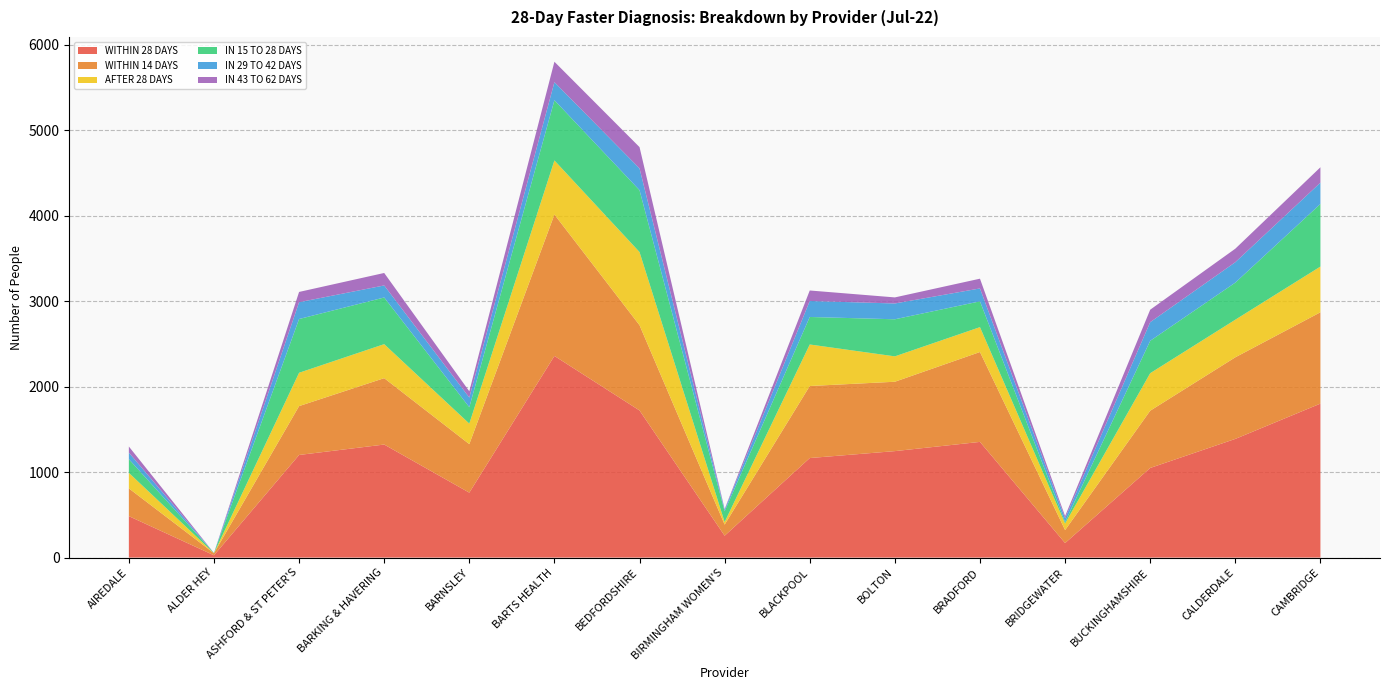

Reading left to right, extract all data points from this chart.

WITHIN 28 DAYS: AIREDALE=485	ALDER HEY=27	ASHFORD & ST PETER'S=1201	BARKING & HAVERING=1323	BARNSLEY=760	BARTS HEALTH=2360	BEDFORDSHIRE=1722	BIRMINGHAM WOMEN'S=256	BLACKPOOL=1165	BOLTON=1246	BRADFORD=1354	BRIDGEWATER=170	BUCKINGHAMSHIRE=1049	CALDERDALE=1389	CAMBRIDGE=1802
WITHIN 14 DAYS: AIREDALE=325	ALDER HEY=24	ASHFORD & ST PETER'S=572	BARKING & HAVERING=777	BARNSLEY=568	BARTS HEALTH=1655	BEDFORDSHIRE=998	BIRMINGHAM WOMEN'S=130	BLACKPOOL=843	BOLTON=812	BRADFORD=1052	BRIDGEWATER=152	BUCKINGHAMSHIRE=670	CALDERDALE=955	CAMBRIDGE=1069
AFTER 28 DAYS: AIREDALE=182	ALDER HEY=0	ASHFORD & ST PETER'S=390	BARKING & HAVERING=398	BARNSLEY=240	BARTS HEALTH=633	BEDFORDSHIRE=856	BIRMINGHAM WOMEN'S=30	BLACKPOOL=486	BOLTON=297	BRADFORD=291	BRIDGEWATER=77	BUCKINGHAMSHIRE=439	CALDERDALE=440	CAMBRIDGE=535
IN 15 TO 28 DAYS: AIREDALE=160	ALDER HEY=3	ASHFORD & ST PETER'S=629	BARKING & HAVERING=546	BARNSLEY=192	BARTS HEALTH=705	BEDFORDSHIRE=724	BIRMINGHAM WOMEN'S=126	BLACKPOOL=322	BOLTON=434	BRADFORD=302	BRIDGEWATER=18	BUCKINGHAMSHIRE=379	CALDERDALE=434	CAMBRIDGE=733
IN 29 TO 42 DAYS: AIREDALE=77	ALDER HEY=0	ASHFORD & ST PETER'S=197	BARKING & HAVERING=141	BARNSLEY=113	BARTS HEALTH=211	BEDFORDSHIRE=255	BIRMINGHAM WOMEN'S=18	BLACKPOOL=187	BOLTON=185	BRADFORD=151	BRIDGEWATER=43	BUCKINGHAMSHIRE=218	CALDERDALE=239	CAMBRIDGE=249
IN 43 TO 62 DAYS: AIREDALE=71	ALDER HEY=0	ASHFORD & ST PETER'S=120	BARKING & HAVERING=146	BARNSLEY=73	BARTS HEALTH=239	BEDFORDSHIRE=249	BIRMINGHAM WOMEN'S=8	BLACKPOOL=123	BOLTON=71	BRADFORD=114	BRIDGEWATER=26	BUCKINGHAMSHIRE=146	CALDERDALE=158	CAMBRIDGE=180